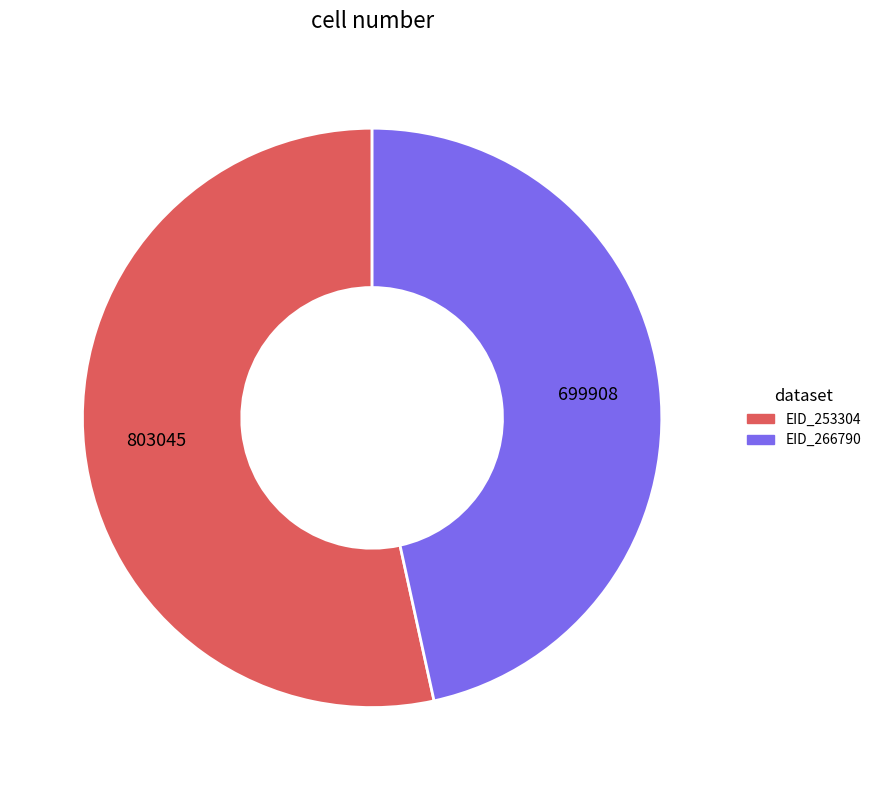

Is there a majority slice in this chart?

Yes